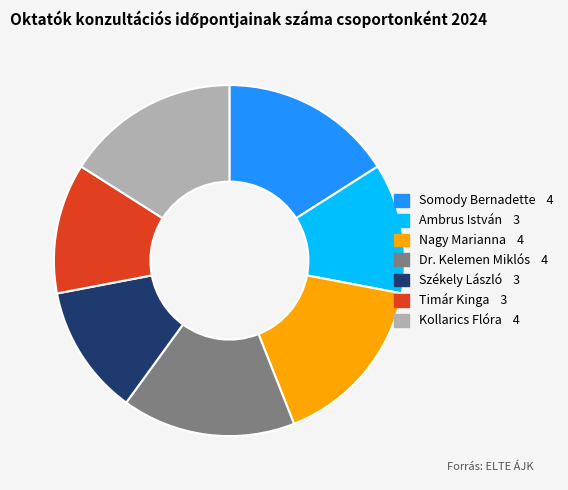

Is there a majority slice in this chart?

No